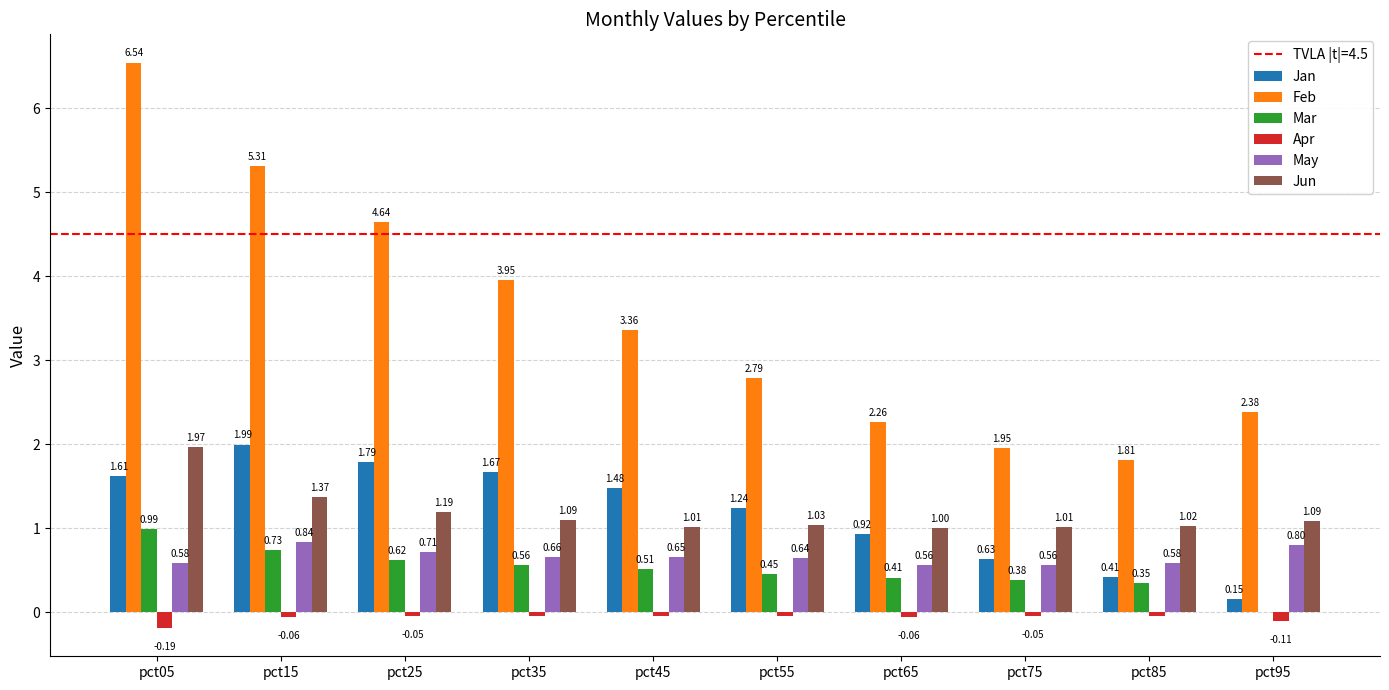

Is the value of Jan at pct15 greater than the value of Mar at pct65?

Yes